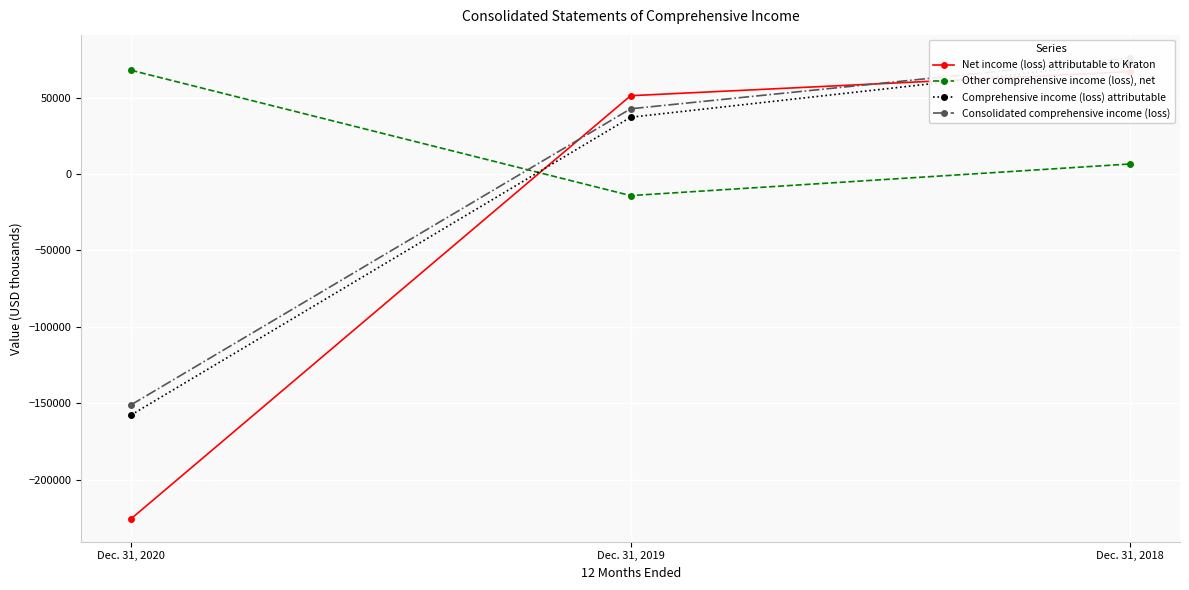

Reading right to left, extract all data points from this chart.

Net income (loss) attributable to Kraton: 67015	51305	-225602
Other comprehensive income (loss), net: 6596	-14096	67930
Comprehensive income (loss) attributable: 73611	37209	-157672
Consolidated comprehensive income (loss): 76034	42733	-151018